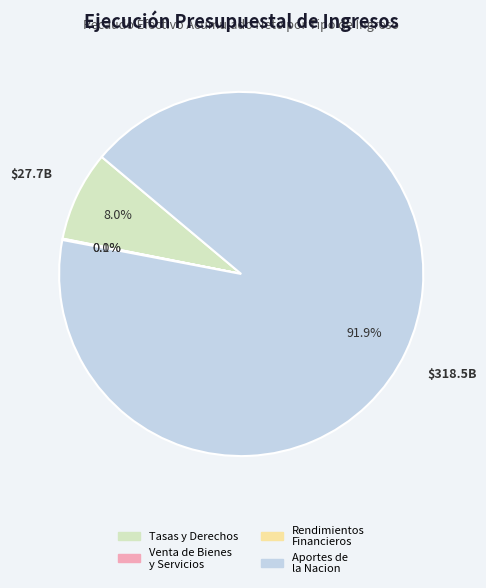

Does any single category account for the majority?

Yes